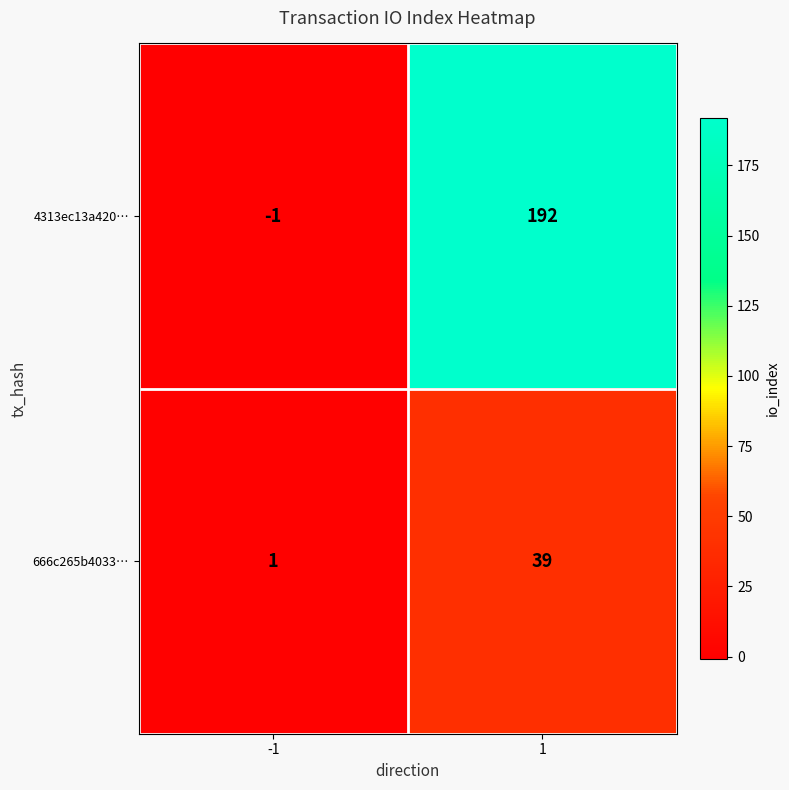

Which series changed the most between -1 and 1?

4313ec13a420…